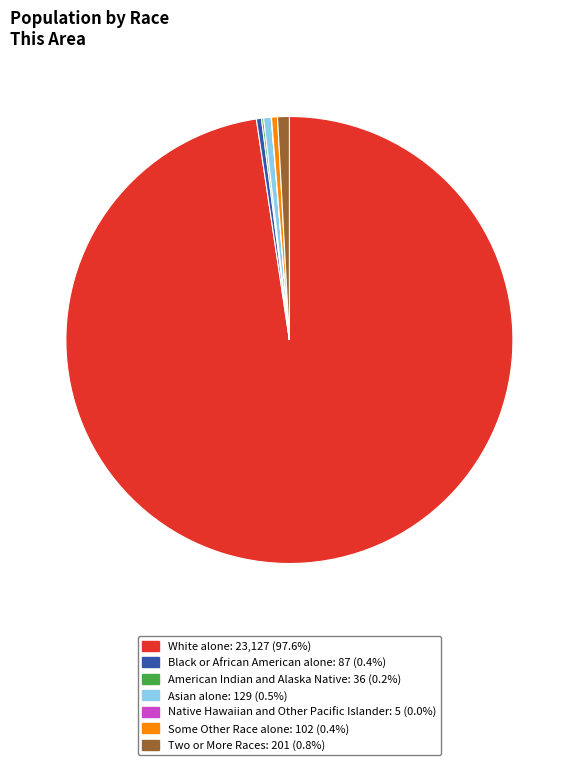

Which slice represents more than half of the pie?

White alone